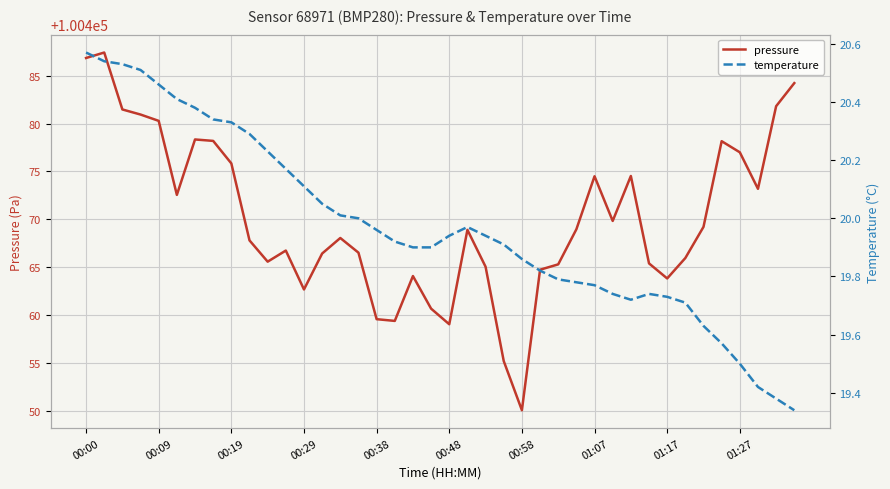

What is the average value of the pressure series?

100470.1